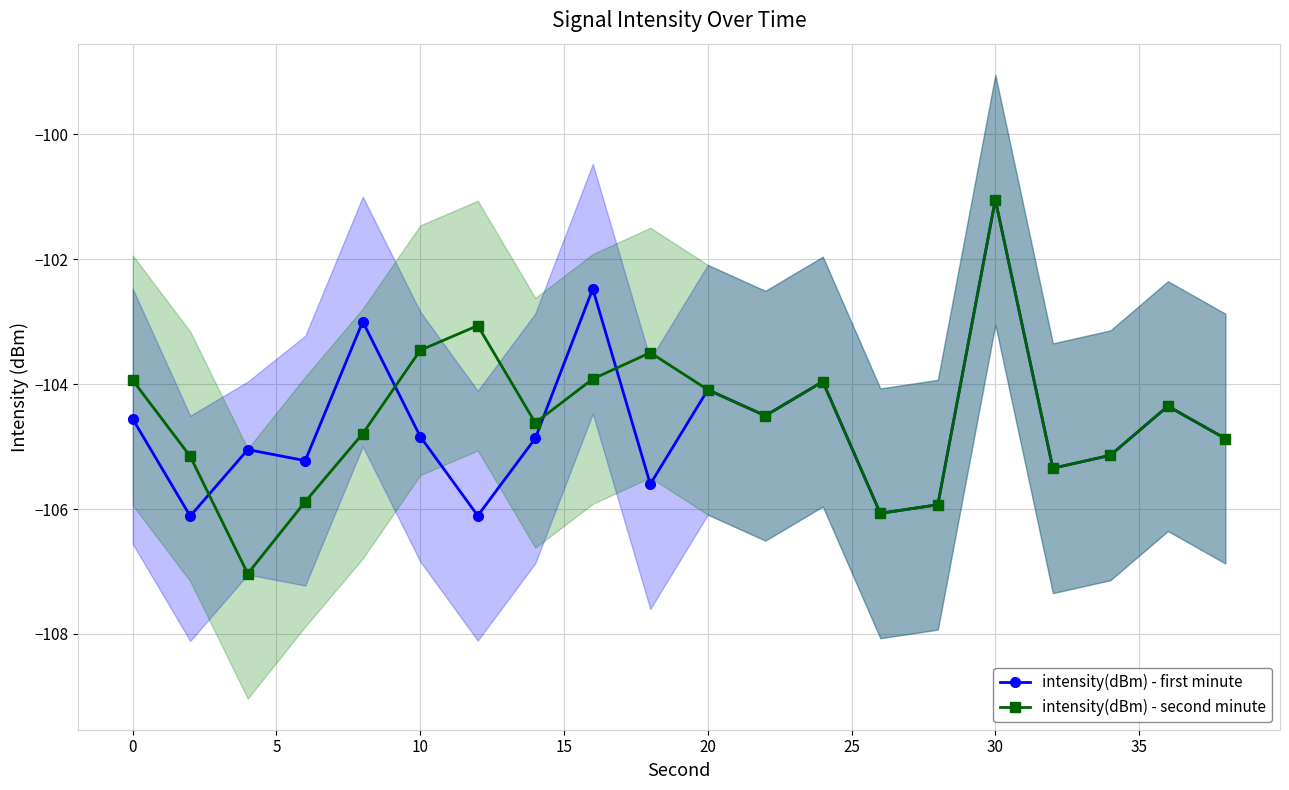

What is the value of the intensity(dBm) - first minute point at the 20th from the left?

-104.9